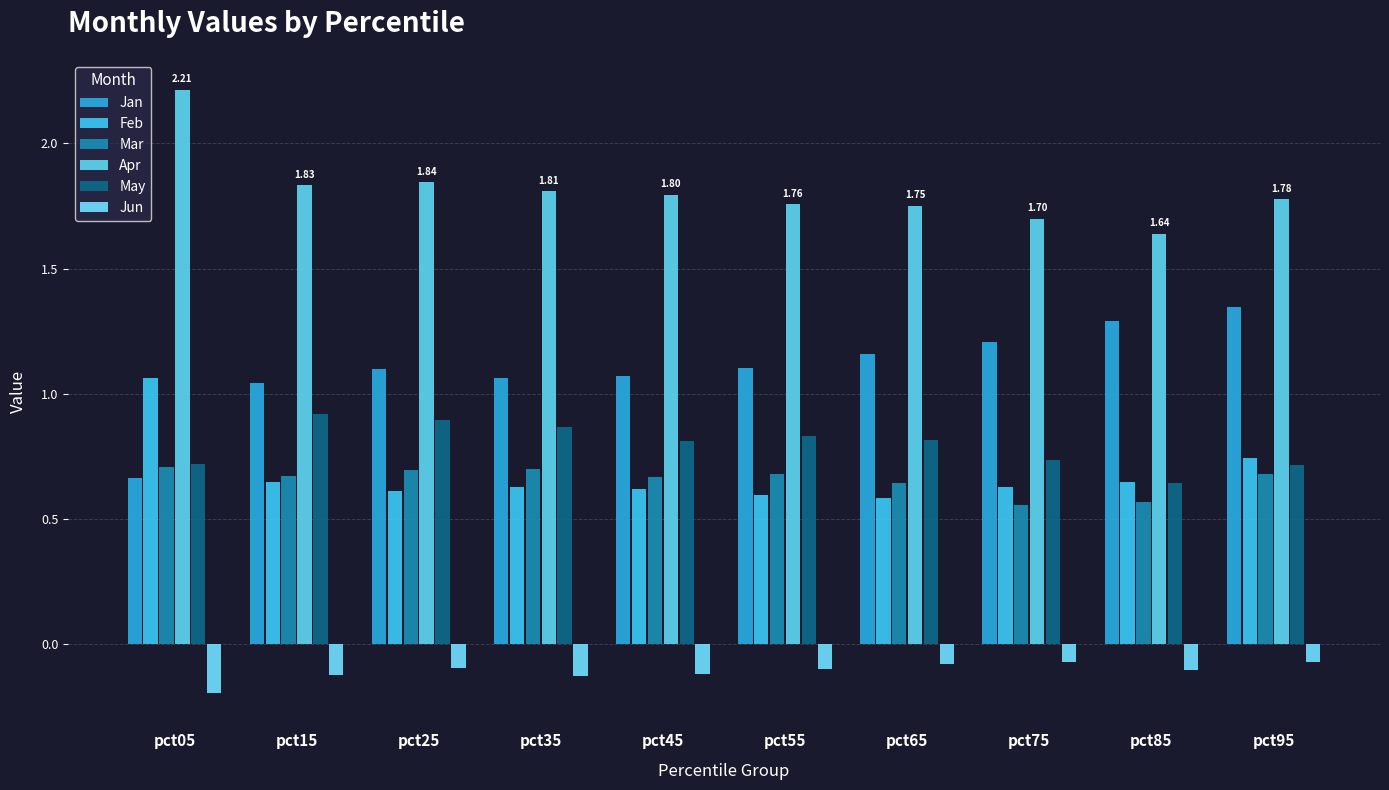

How many bars are there in each group?

6